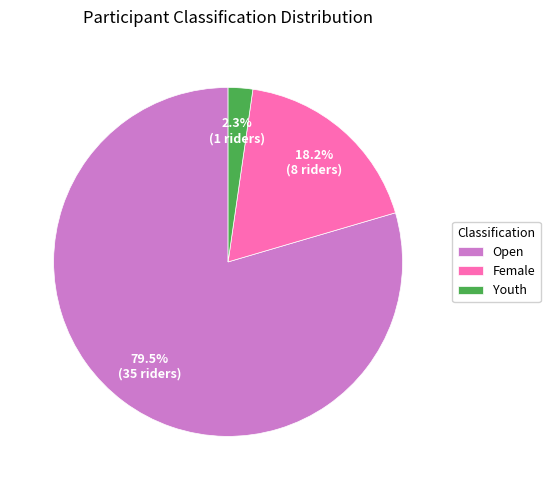

What is the smallest slice in the pie chart?

Youth